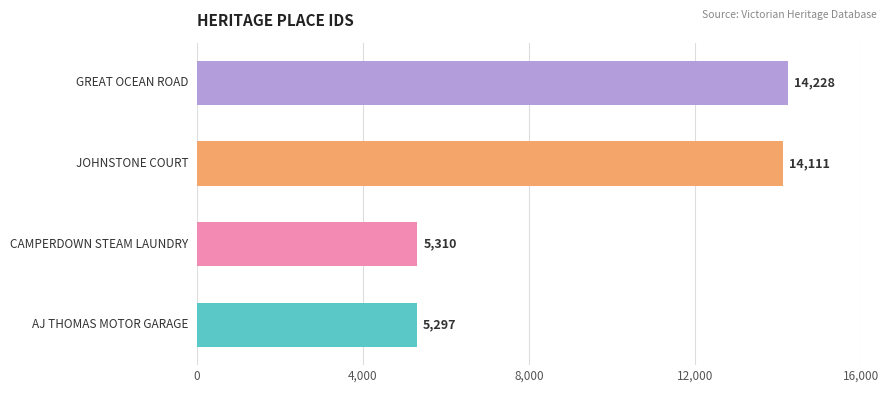

What is the difference between the maximum and minimum values?

8931